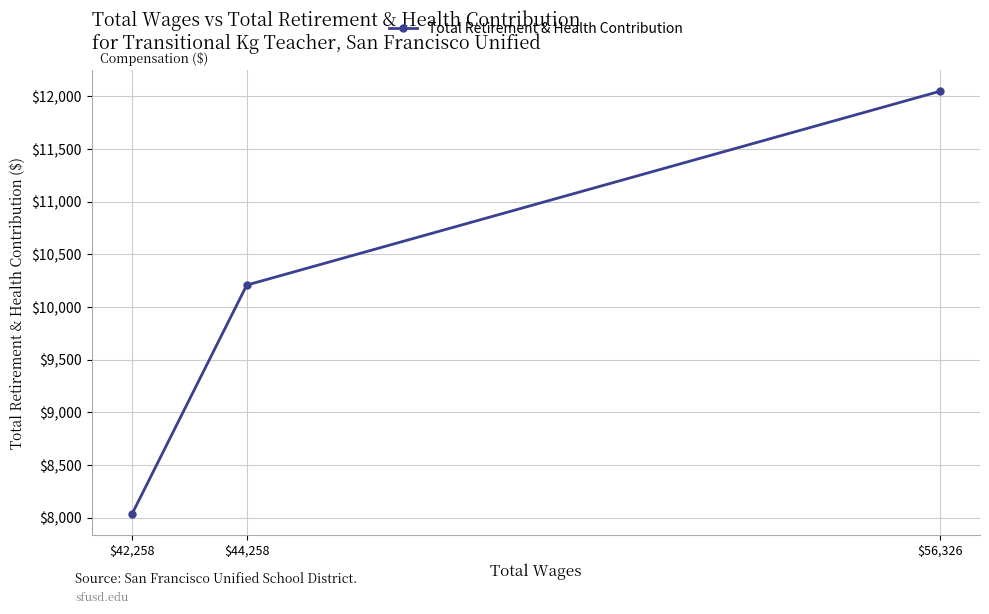

What is the sum of all values?

30291